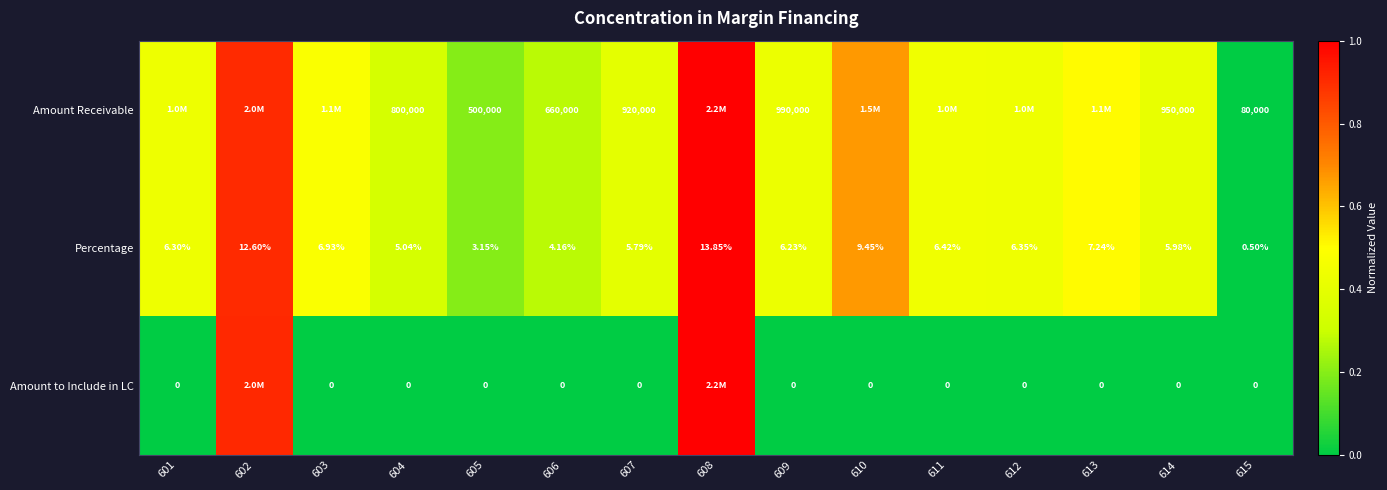

Rank the series at 606 from lowest to highest value.

Amount to Include in LC, Percentage, Amount Receivable